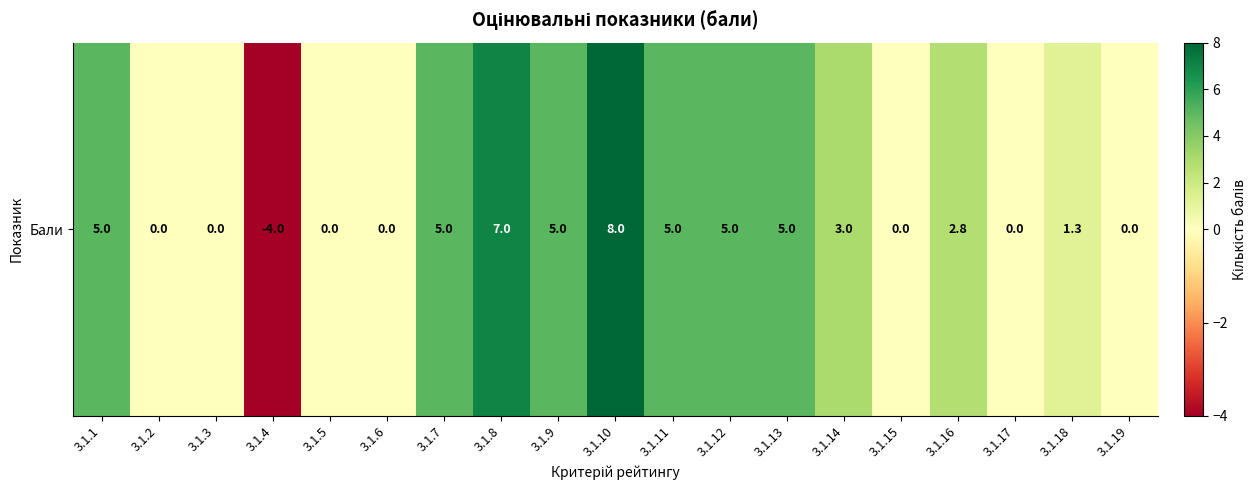

How many data points are above 2?

10